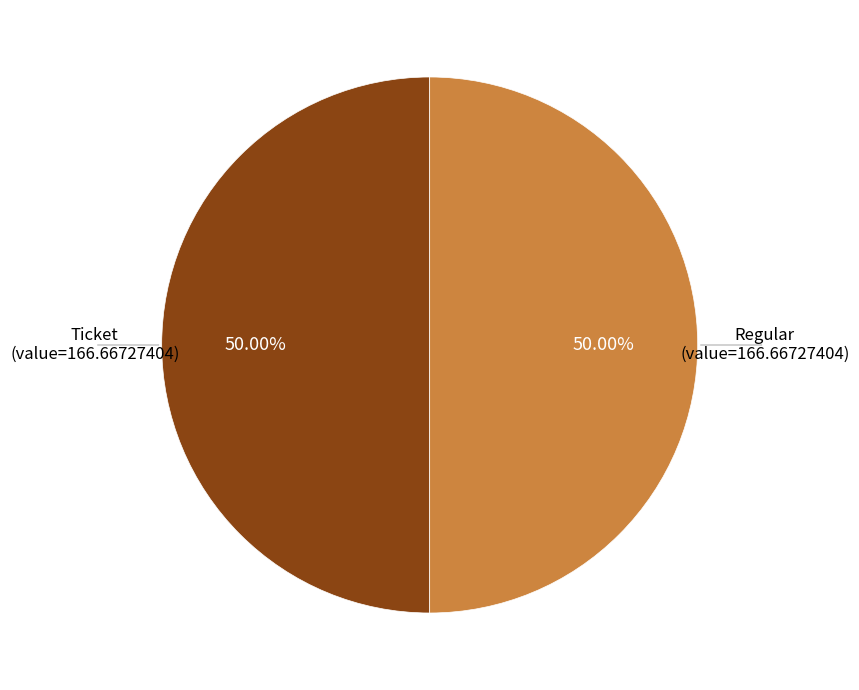

What is the ratio of the value at Regular (value=166.66727404) to the value at Ticket (value=166.66727404)?

1.0